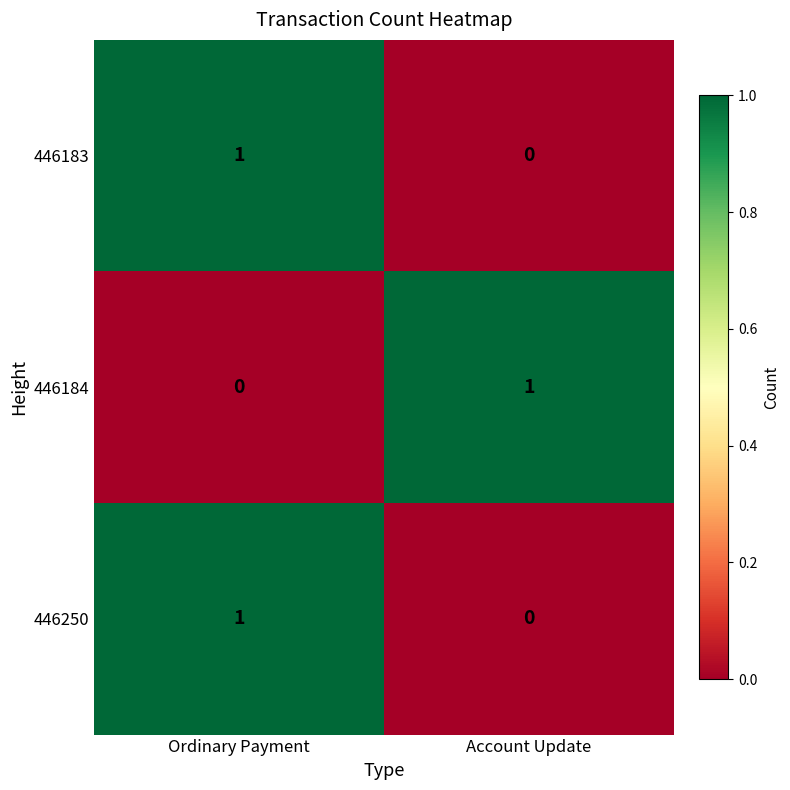

The 446250 series shows 1 at Ordinary Payment. True or false?

True